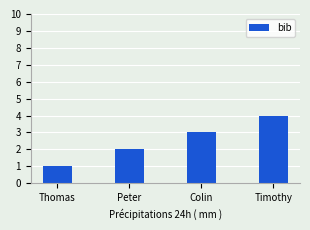

Reading right to left, transcribe all the data shown in this chart.

4	3	2	1